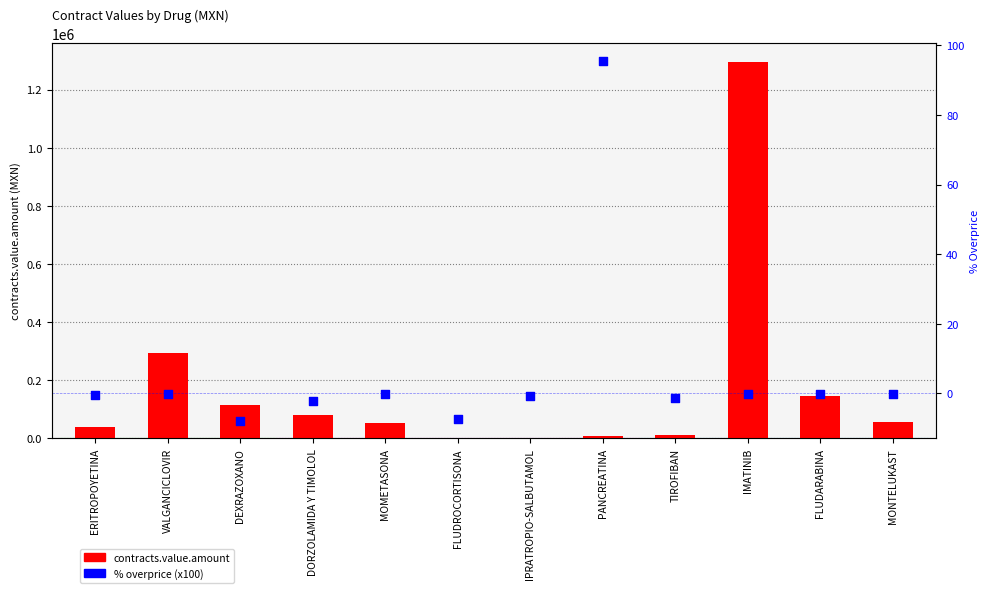

At how many categories does at least one series exceed 1075989?

1